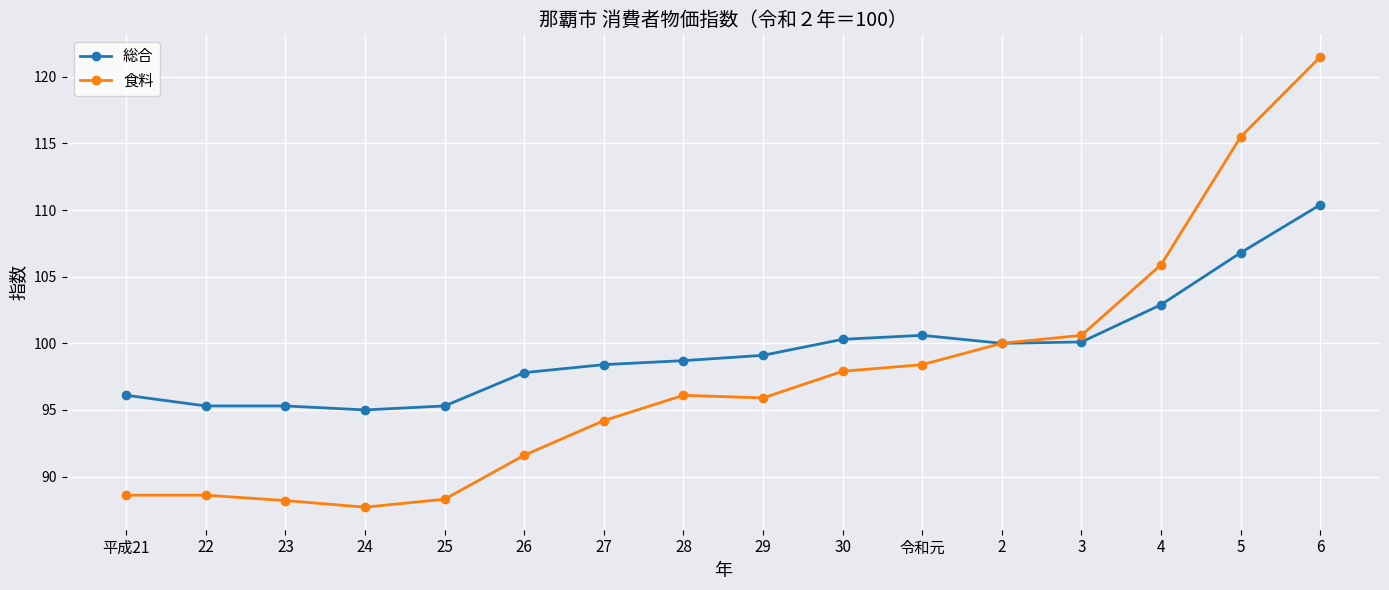

Which series has the widest spread of values?

食料